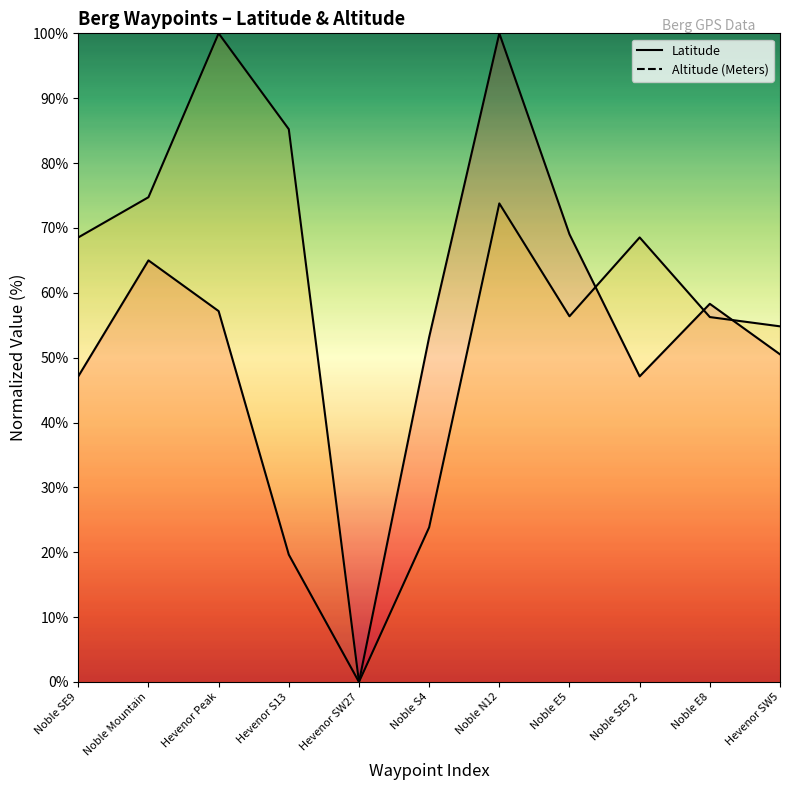

How many data points in Altitude (Meters) are less than 68?

5